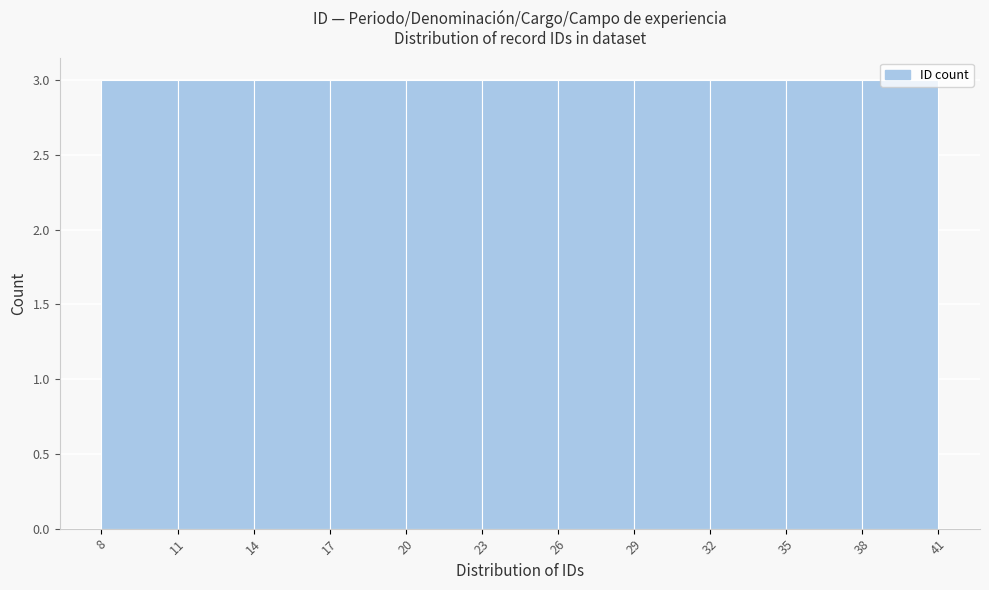

Reading left to right, transcribe this chart: for each bar, give the range it covers on the x-axis and its height. The values are not printed on the chart, so give them approximately, as read against the axis.

8 to 11: 3
11 to 14: 3
14 to 17: 3
17 to 20: 3
20 to 23: 3
23 to 26: 3
26 to 29: 3
29 to 32: 3
32 to 35: 3
35 to 38: 3
38 to 41: 3